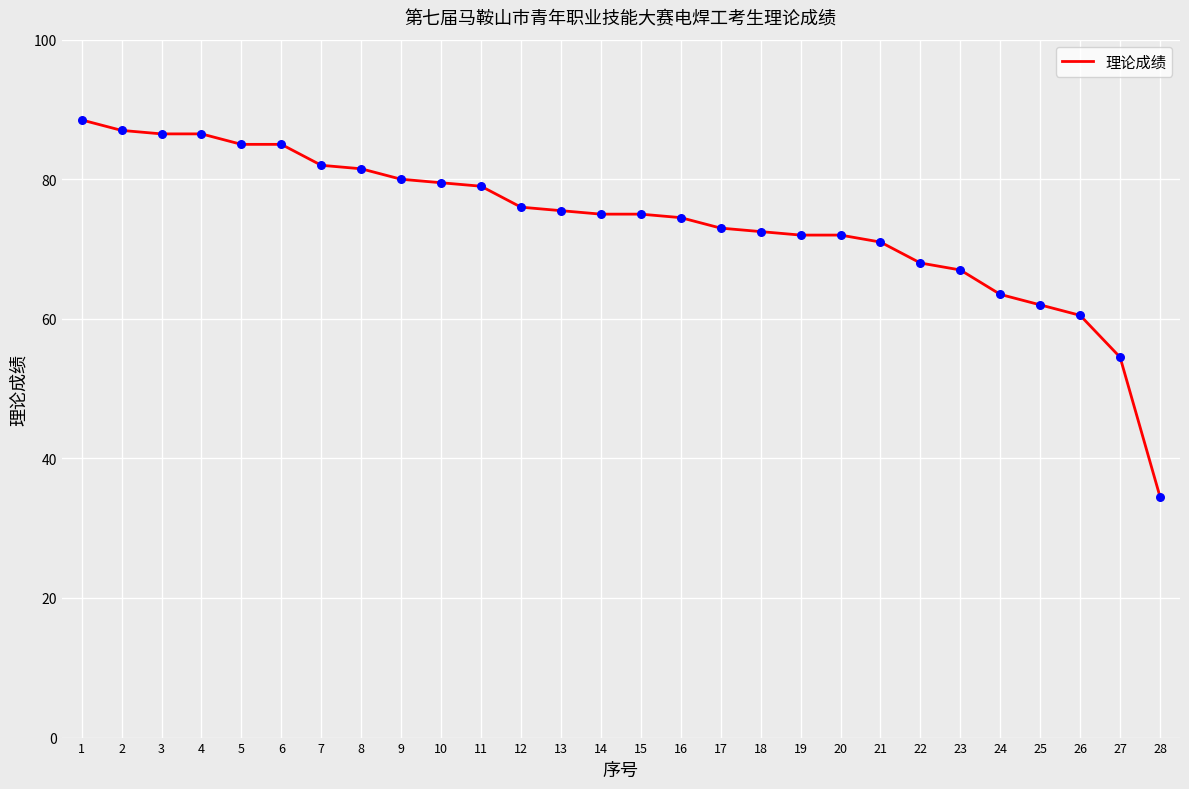

What is the change in value from 20 to 28?

-37.5